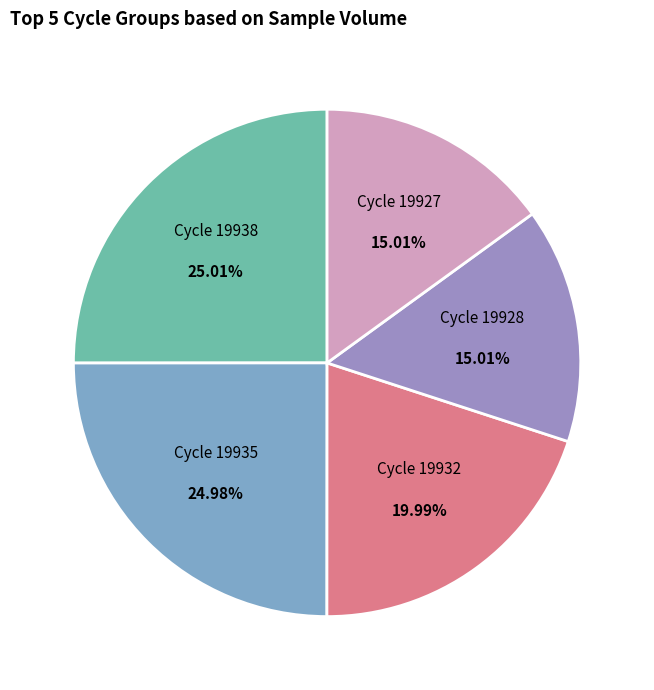

Combined, do Cycle 19935 and Cycle 19928 account for over 50%?

No